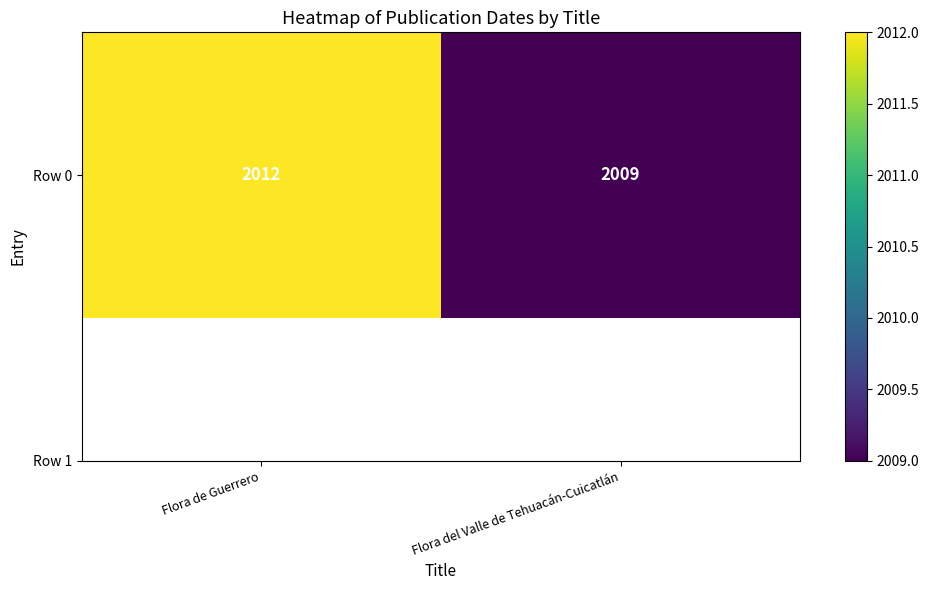

What is the sum of all values?

4021